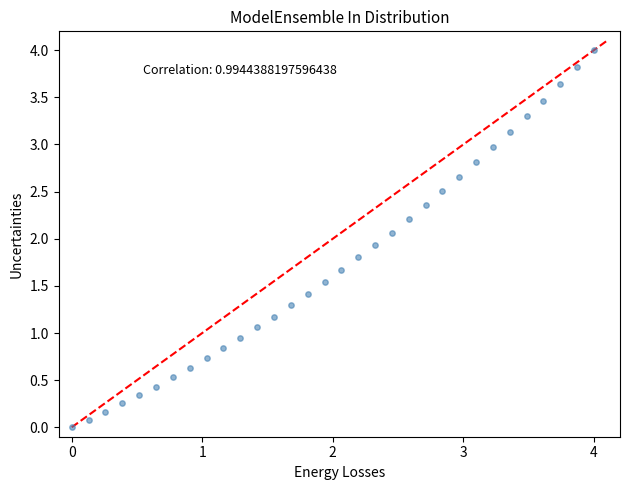

What is the range of X values (max minus min)?

4.0